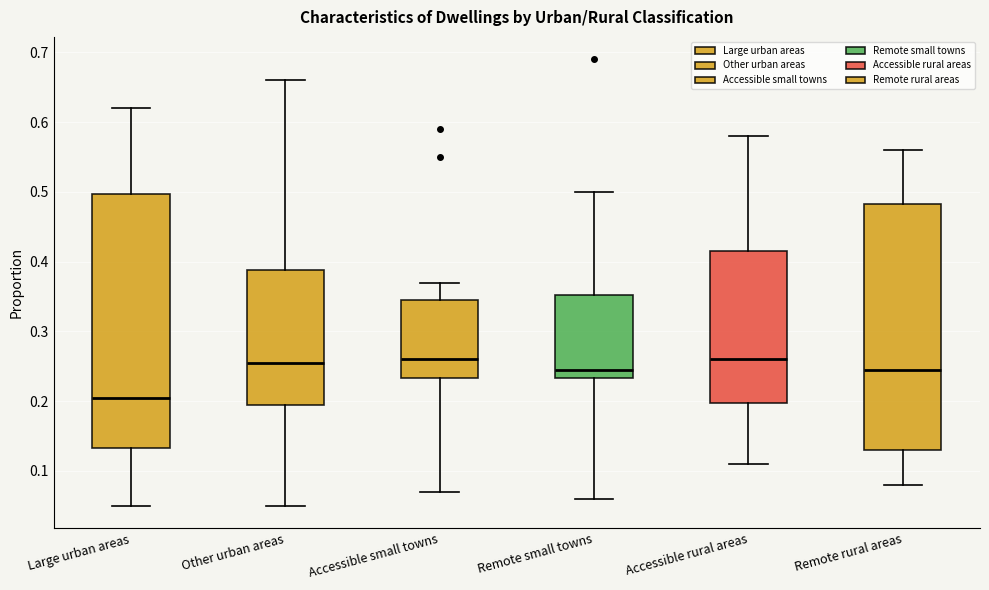

Which box has the lowest median line?

Large urban areas